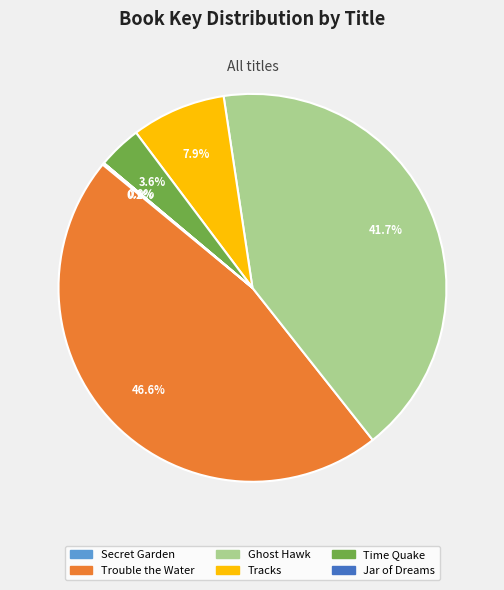

Is there a majority slice in this chart?

No